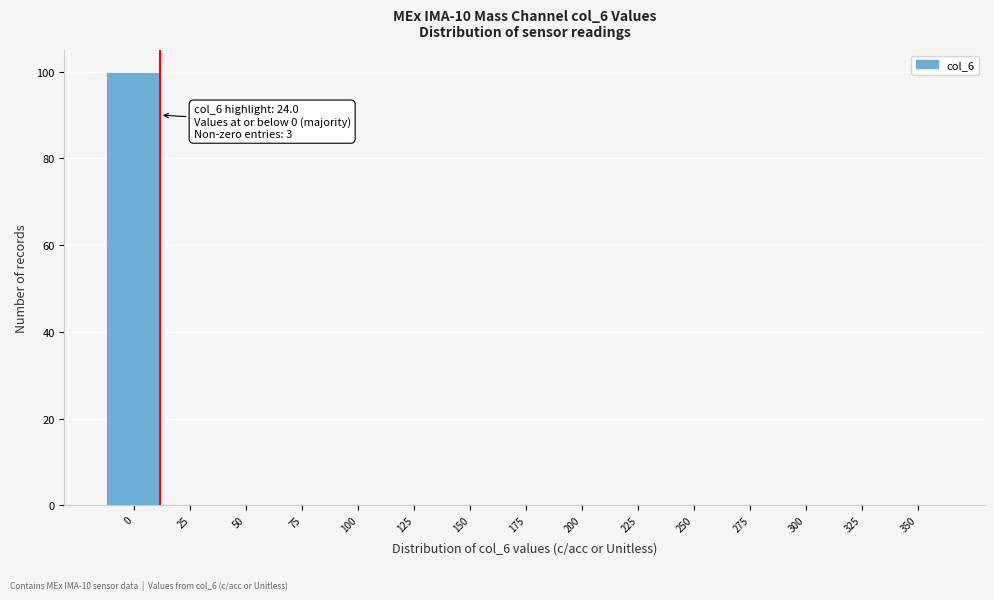

Reading left to right, extract all data points from this chart.

0=100	25=0	50=0	75=0	100=0	125=0	150=0	175=0	200=0	225=0	250=0	275=0	300=0	325=0	350=0